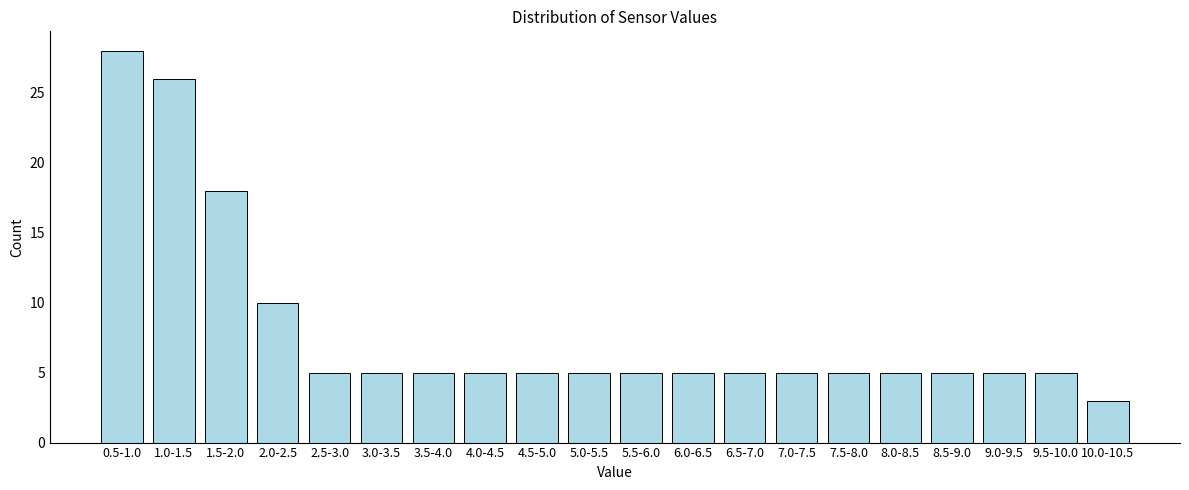

Reading left to right, list all the values displayed in this chart.

0.5-1.0=28	1.0-1.5=26	1.5-2.0=18	2.0-2.5=10	2.5-3.0=5	3.0-3.5=5	3.5-4.0=5	4.0-4.5=5	4.5-5.0=5	5.0-5.5=5	5.5-6.0=5	6.0-6.5=5	6.5-7.0=5	7.0-7.5=5	7.5-8.0=5	8.0-8.5=5	8.5-9.0=5	9.0-9.5=5	9.5-10.0=5	10.0-10.5=3